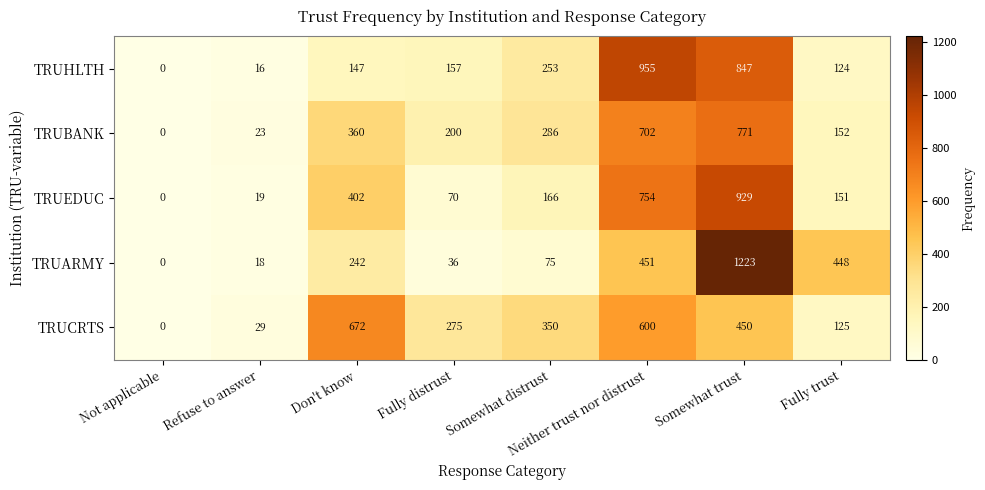

What is the approximate value of TRUCRTS at Somewhat trust, to the nearest 10?

450